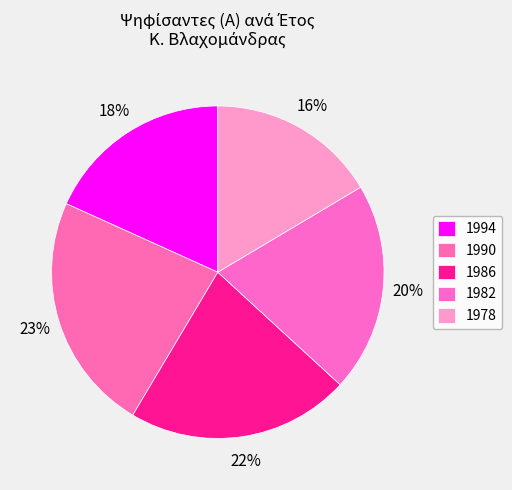

Does 1978 account for over 50% of the chart?

No